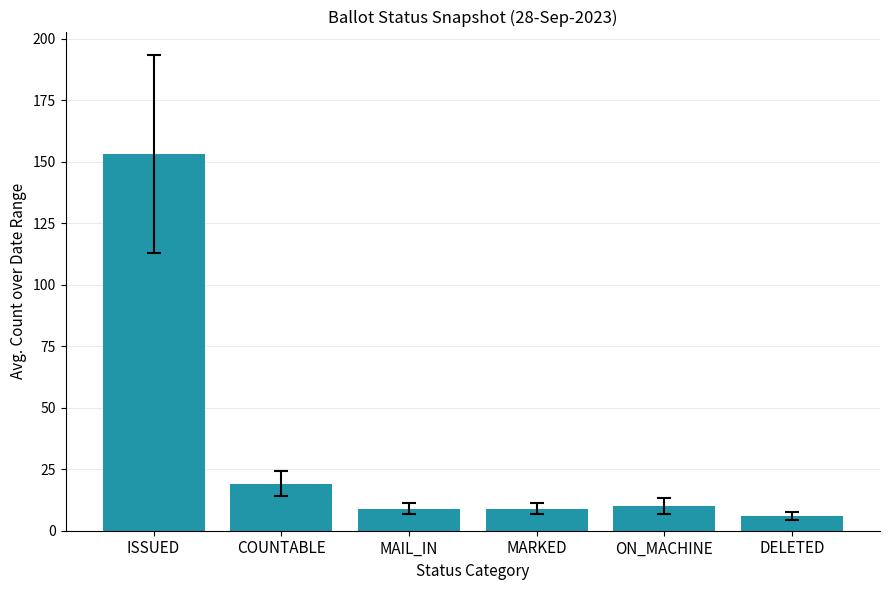

Count the number of categories in the chart.

6